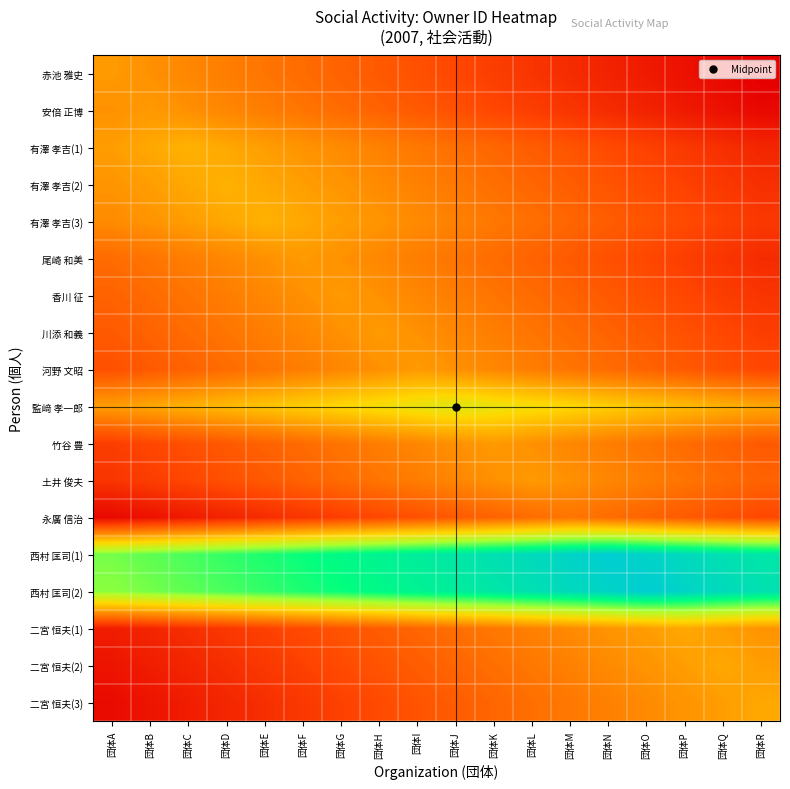

How many categories are shown in the chart?

18